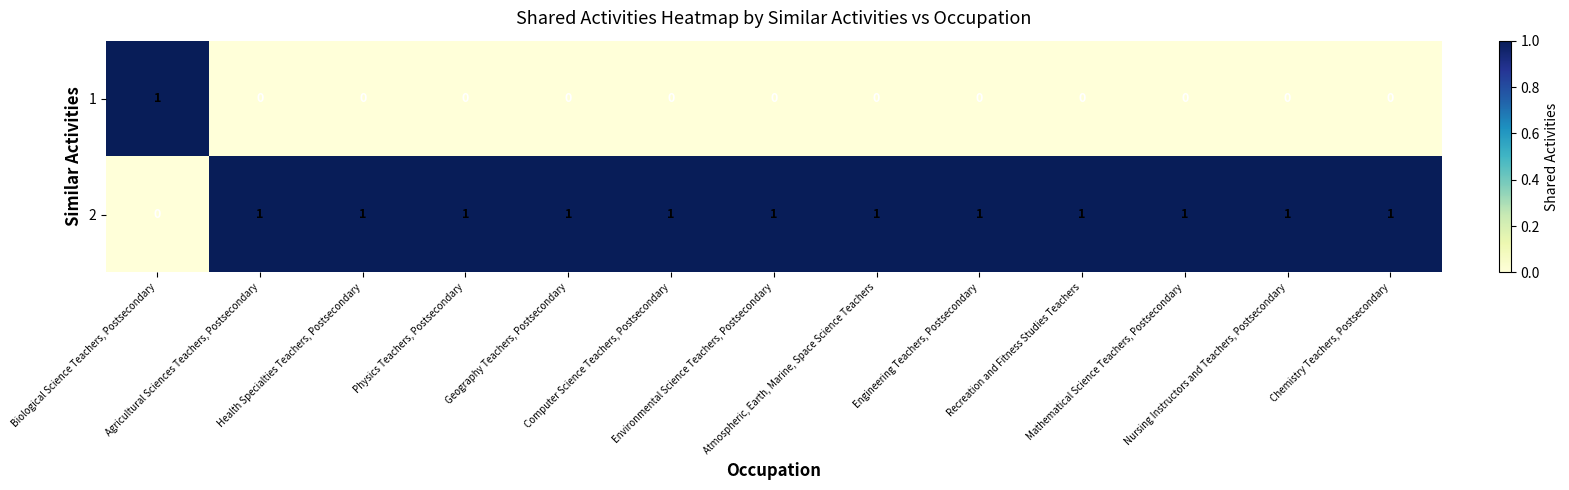

At how many categories does at least one series exceed 0?

13